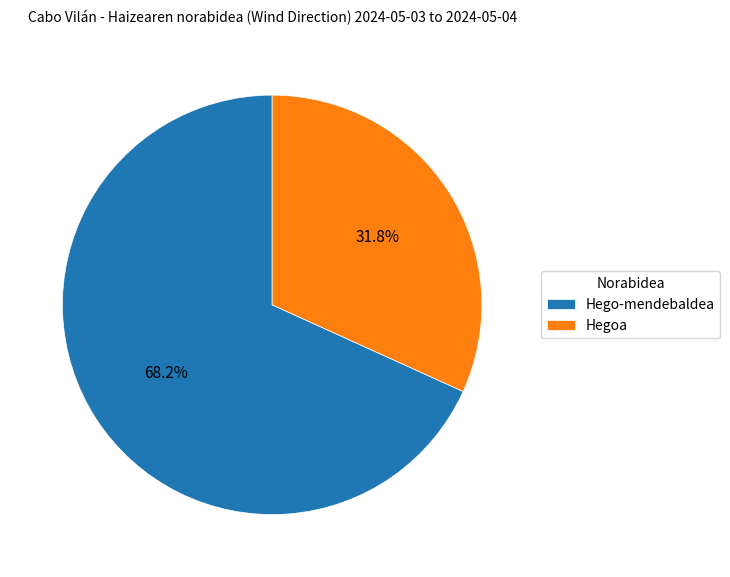

What is the majority slice?

Hego-mendebaldea